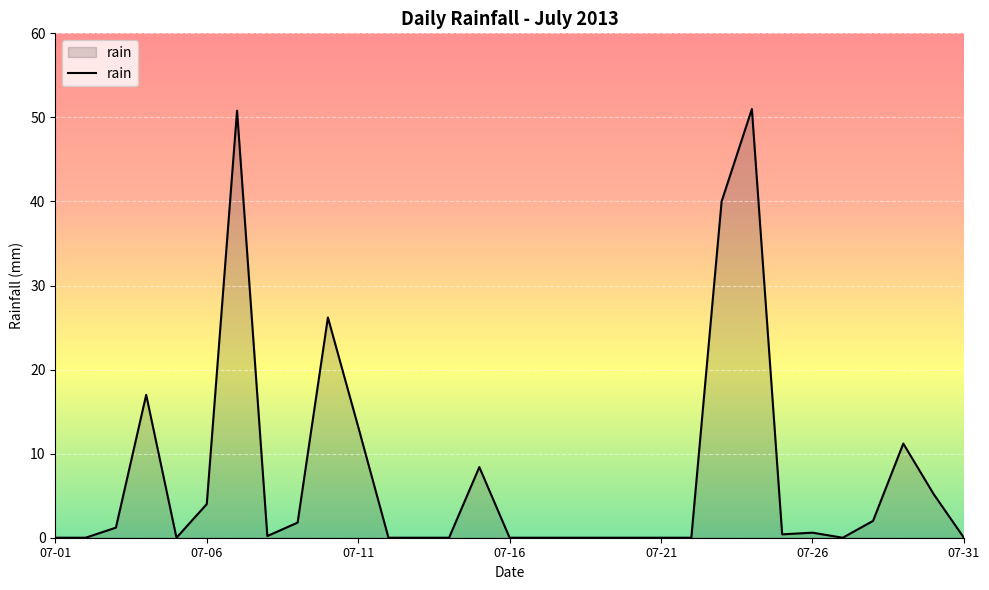

What is the greatest value displayed?

51.0